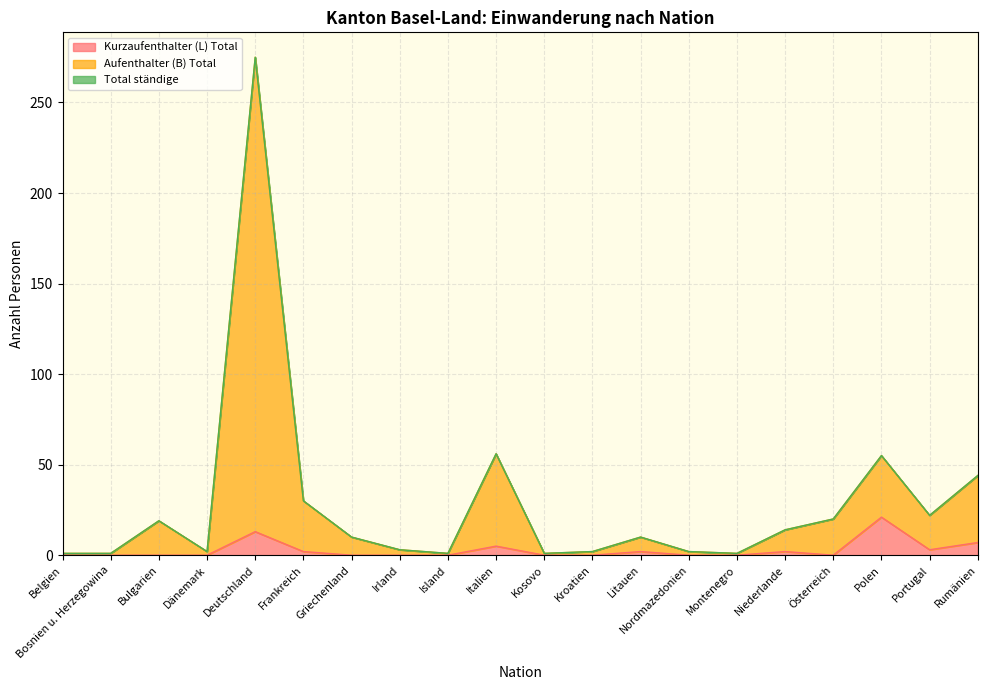

The value of Kurzaufenthalter (L) Total at Montenegro is 10. True or false?

False